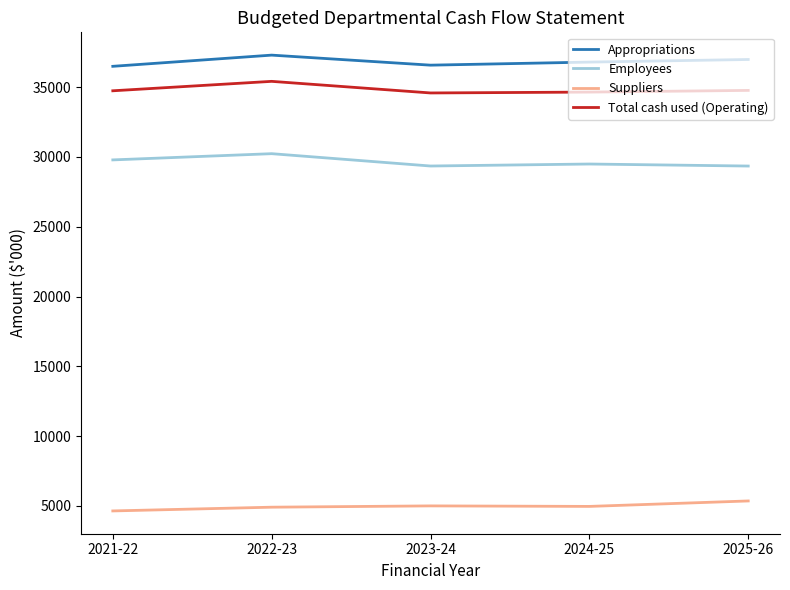

How many series are shown in this chart?

4